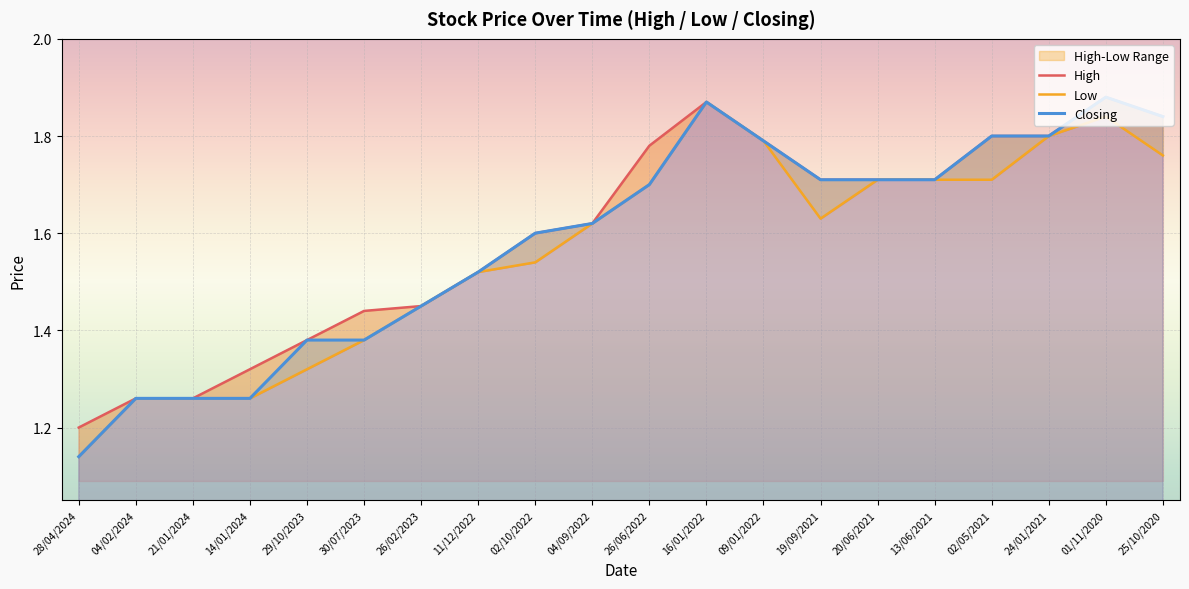

How many data points does each series have?

20